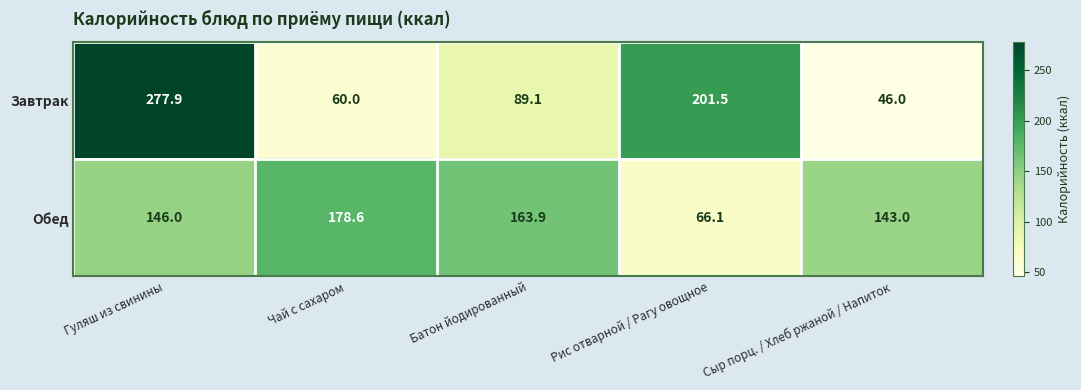

Reading left to right, list all the values displayed in this chart.

Завтрак: 277.9	60.0	89.1	201.5	46.0
Обед: 146.0	178.6	163.9	66.1	143.0